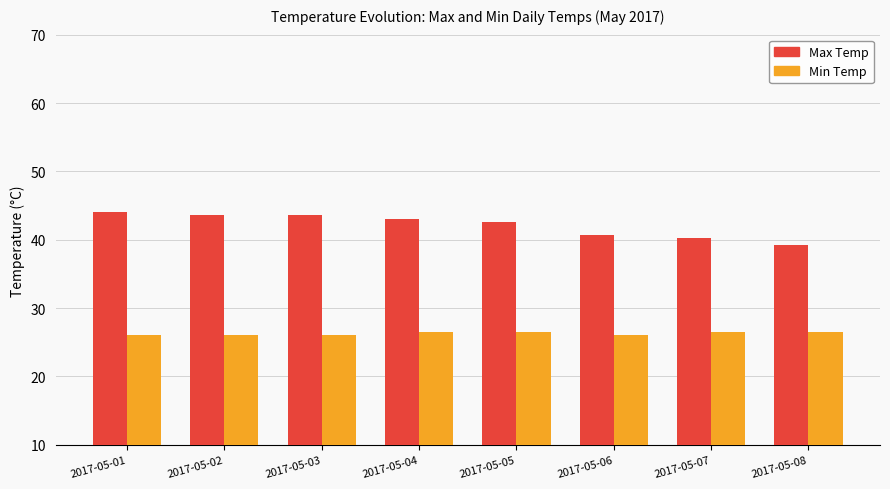

Is it true that Min Temp equals 26.5 at 2017-05-05?

True